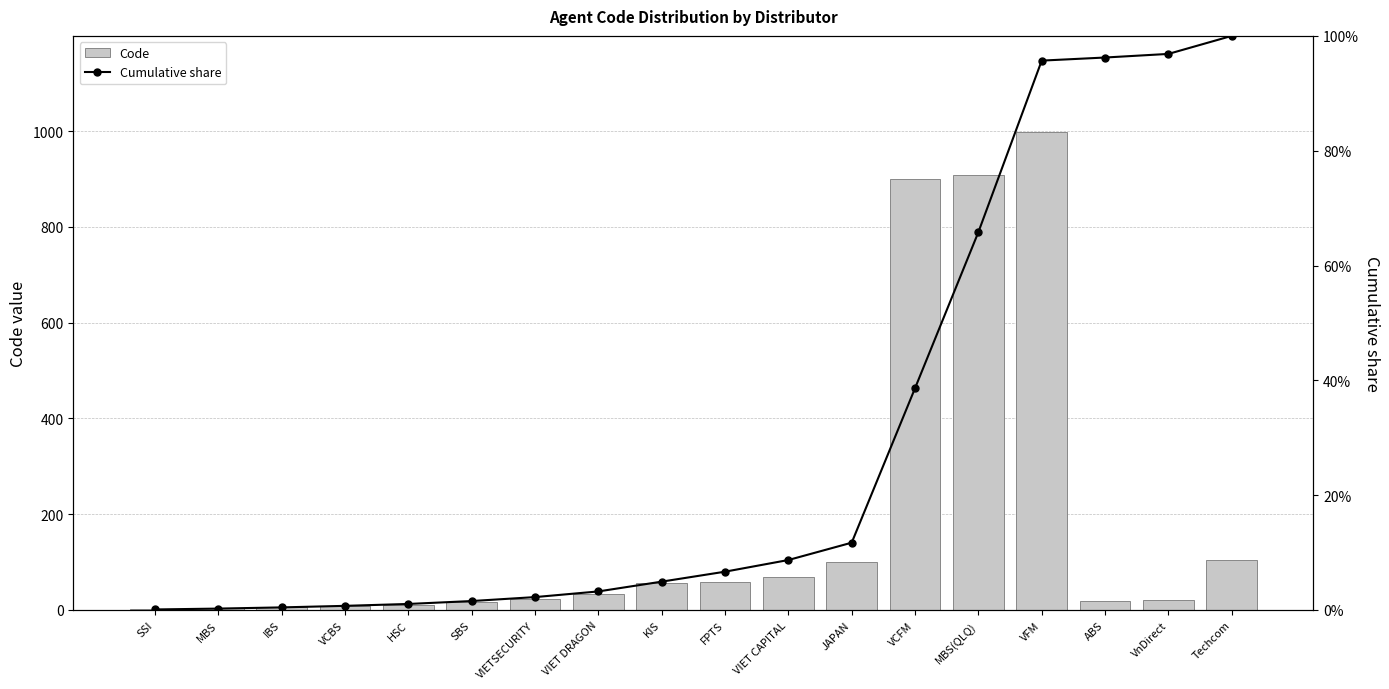

How many groups of bars are there?

18